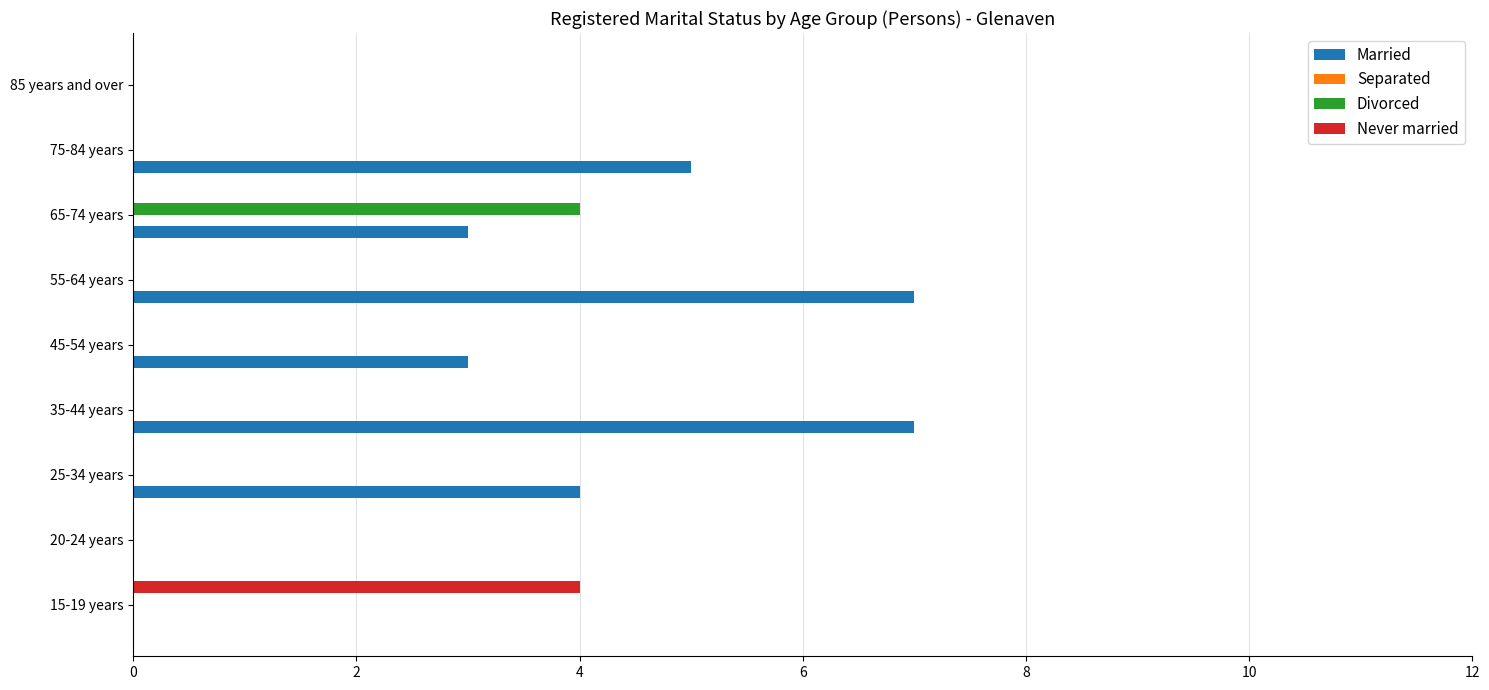

What is the sum of all Married values?

29